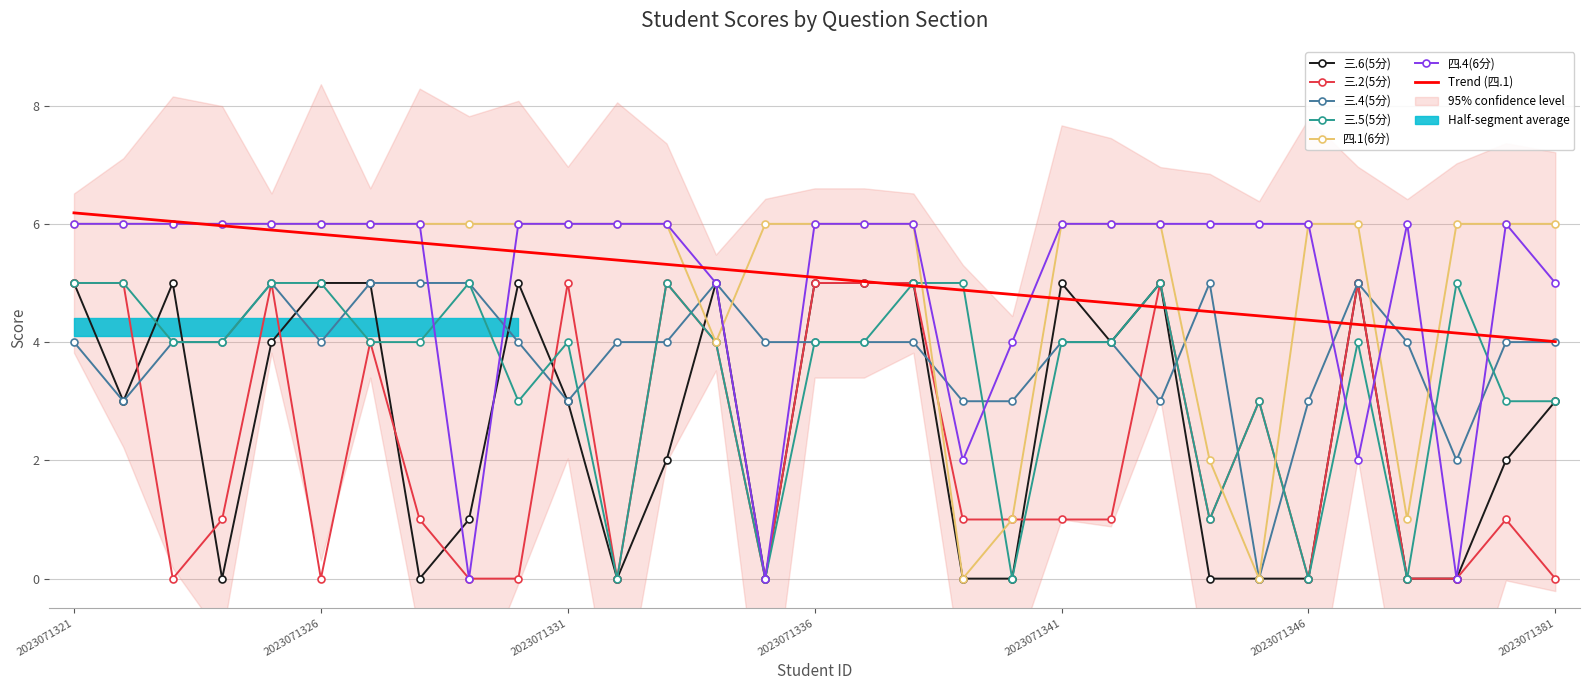

At which label is 四.1(6分) closest to 3?

2023071334